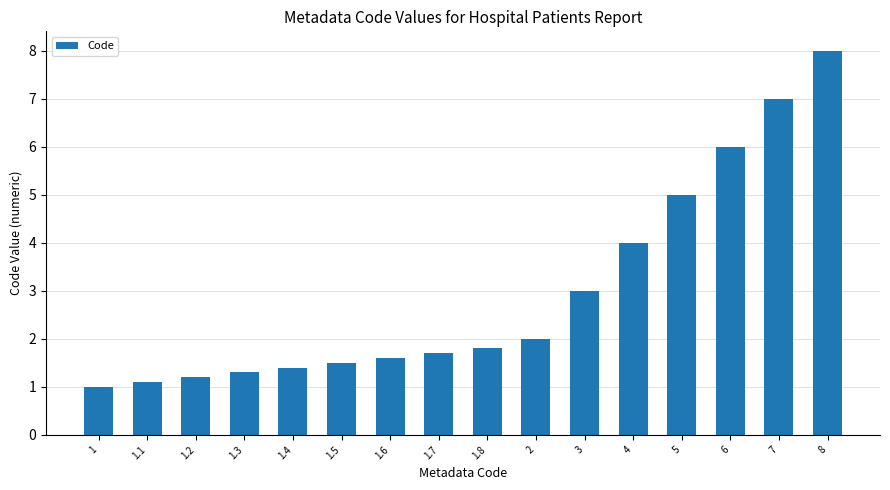

What is the difference between the maximum and minimum values?

7.0